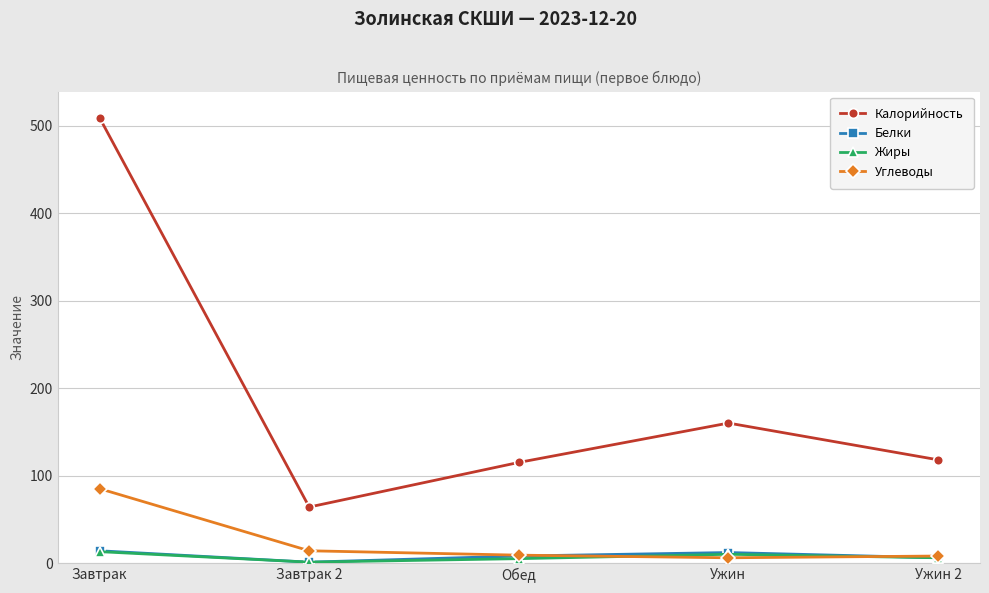

What value does the Жиры series have at Завтрак?

13